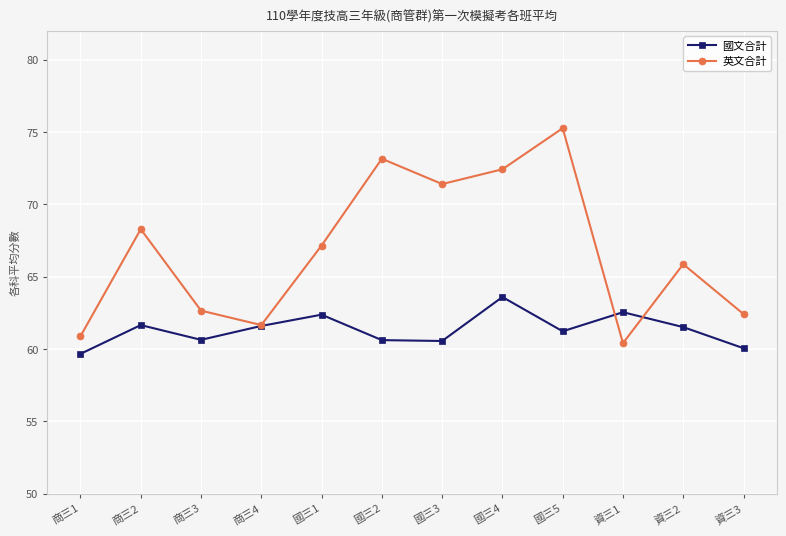

How many interior local peaks does the 英文合計 series have?

4